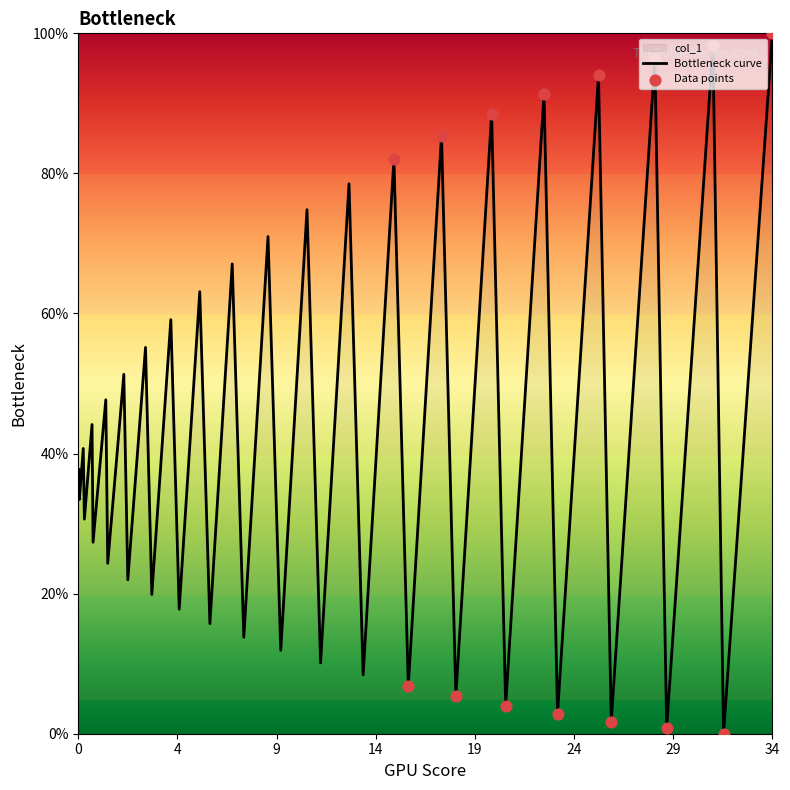

What is the maximum value shown in the chart?

100.0